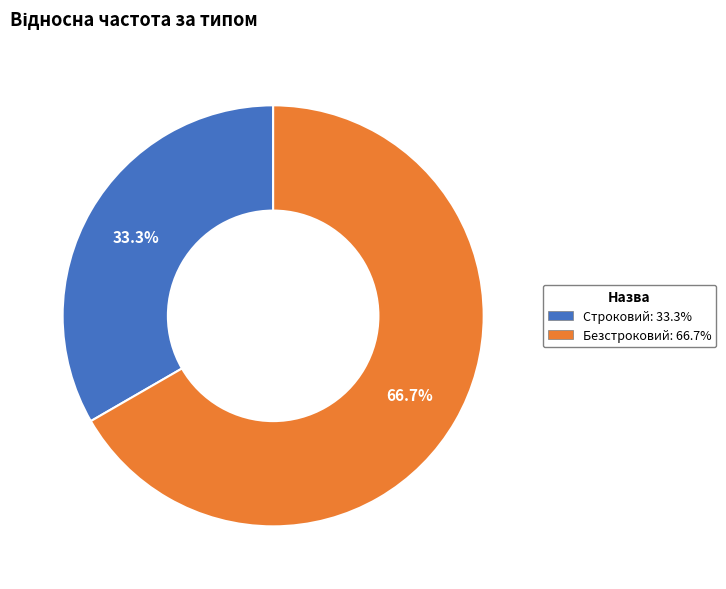

What is the smallest slice in the pie chart?

Строковий